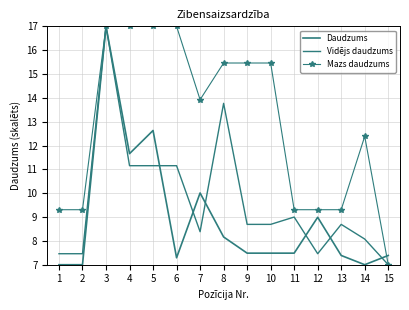

After their last crossing, which series has the higher values: Mazs daudzums or Daudzums?

Daudzums